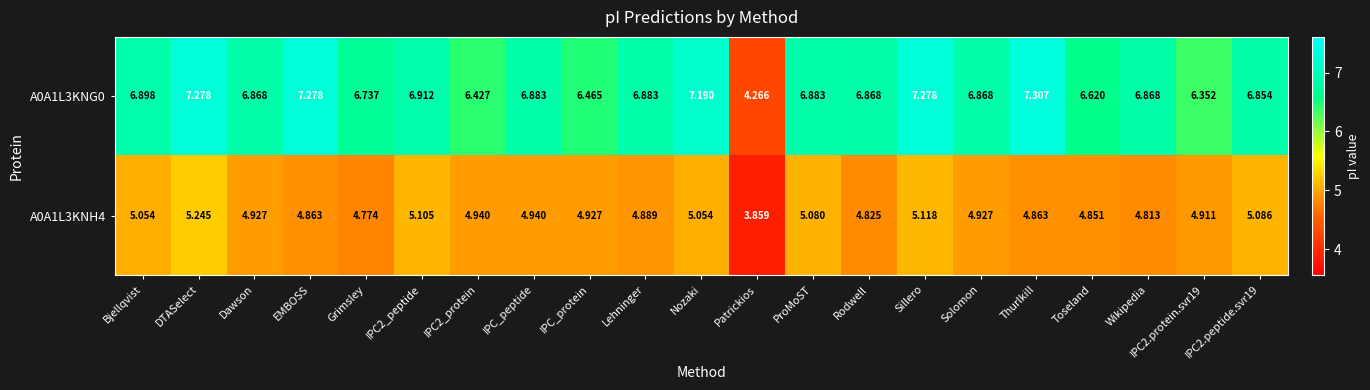

At how many categories does at least one series exceed 4?

21